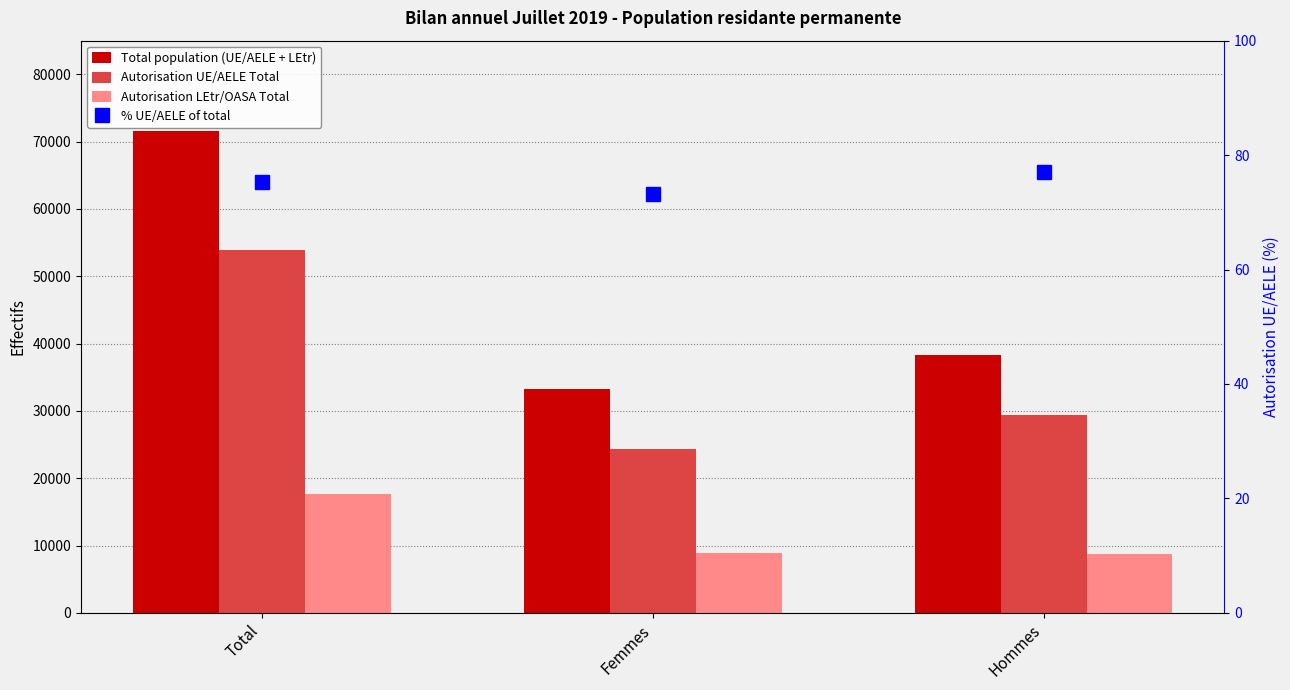

Is it true that % UE/AELE of total equals 31.1 at Hommes?

False